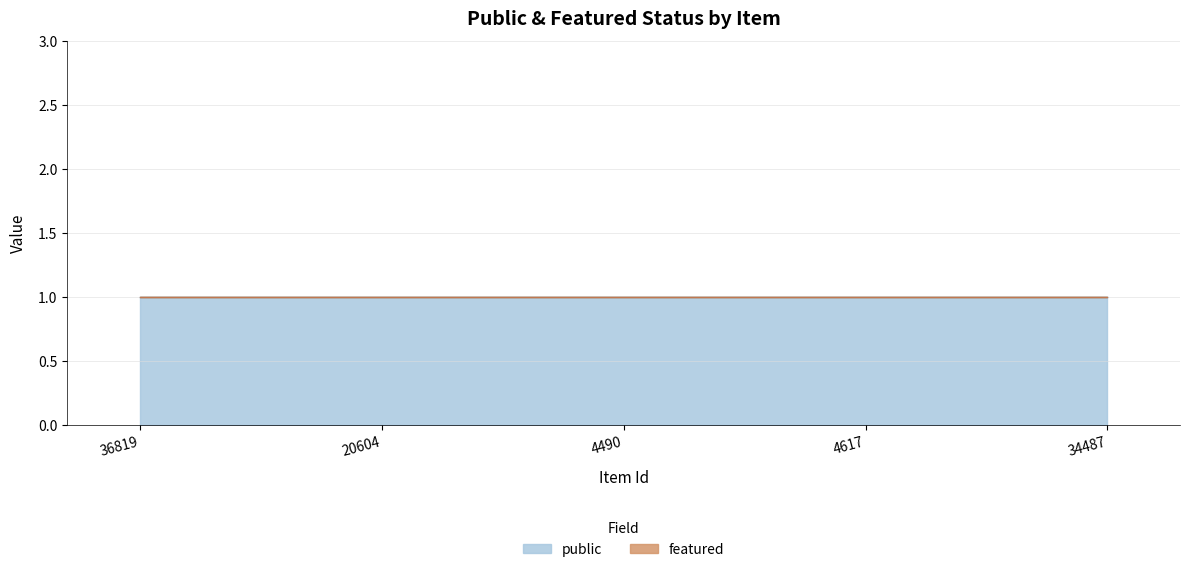

How many lines are shown in the chart?

2